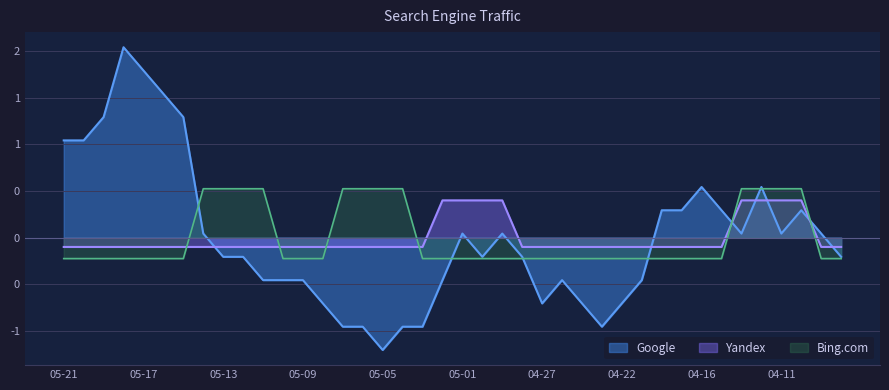

Between 2021-05-16 and 2021-05-07, which series saw the biggest shift?

Google